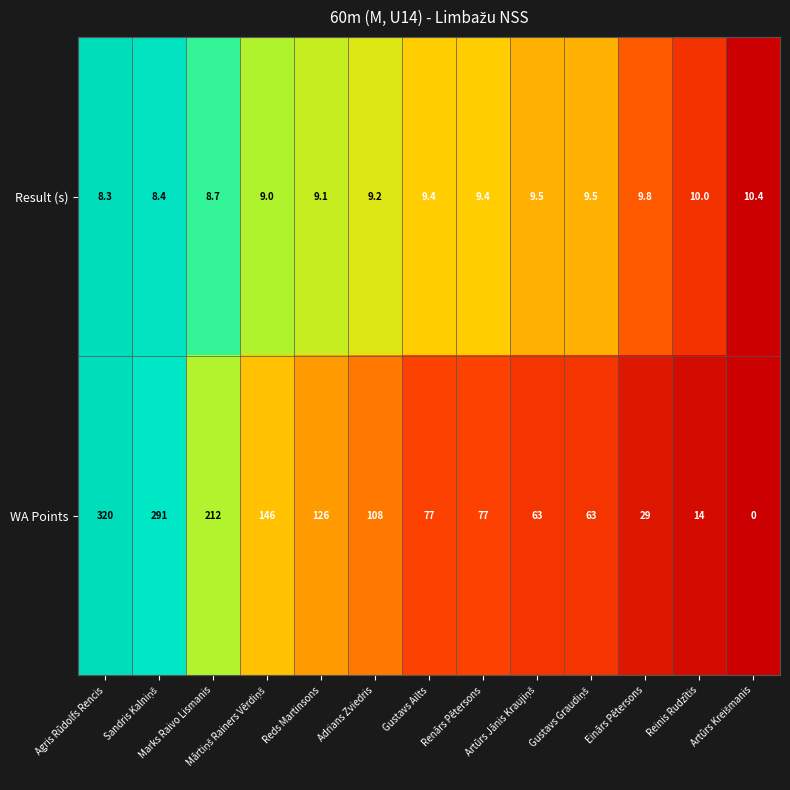

What is the average value of the Result (s) series?

9.3